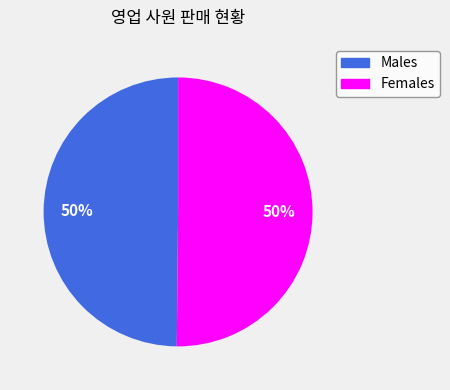

To the nearest percent, what is the average slice percentage?

50%